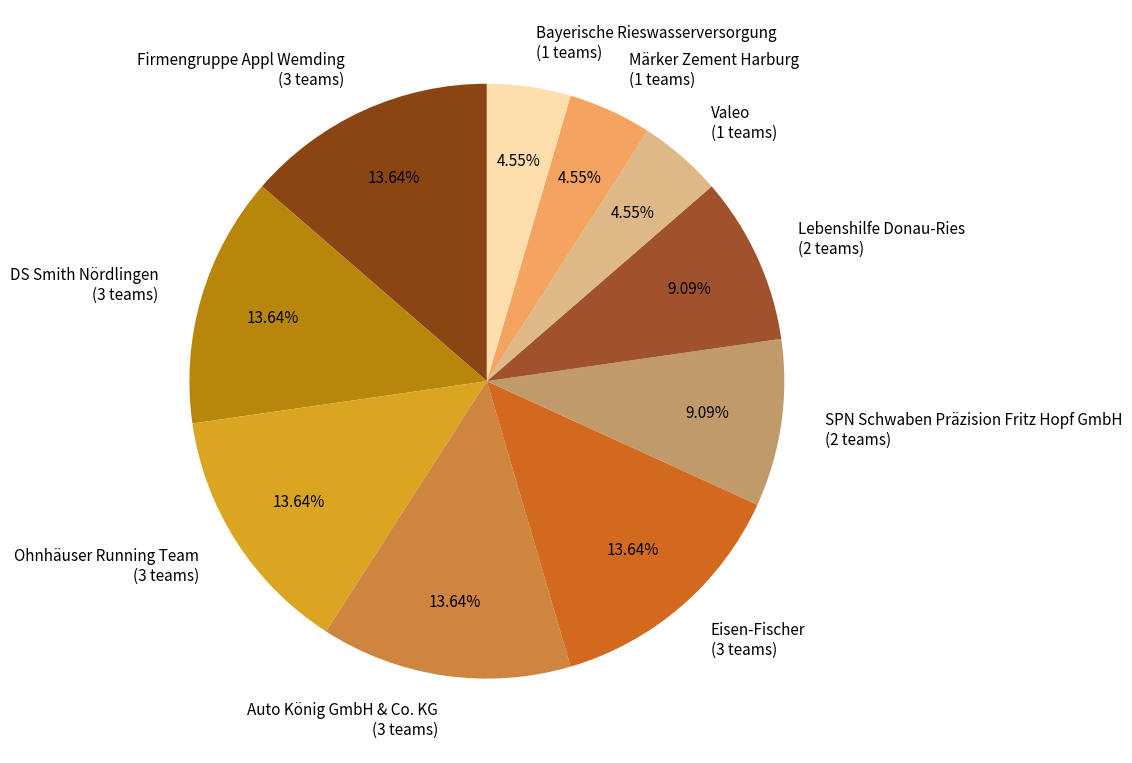

How many slices are in this pie chart?

10